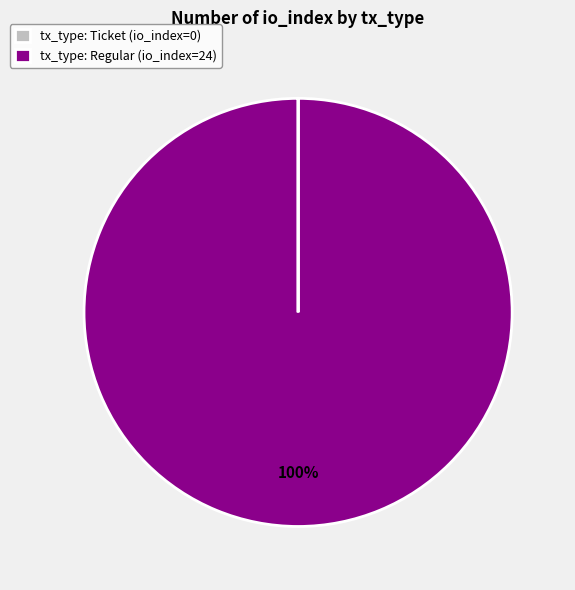

Does any single category account for the majority?

Yes